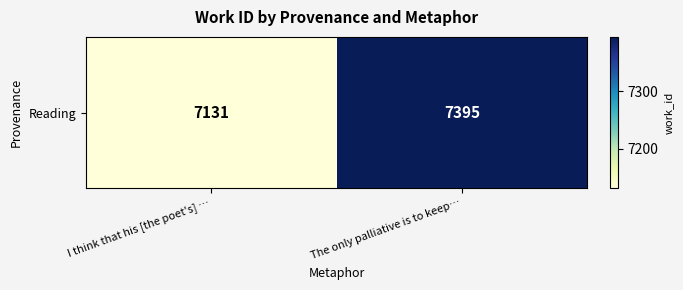

Which has a higher value, I think that his [the poet's] … or The only palliative is to keep…?

The only palliative is to keep…